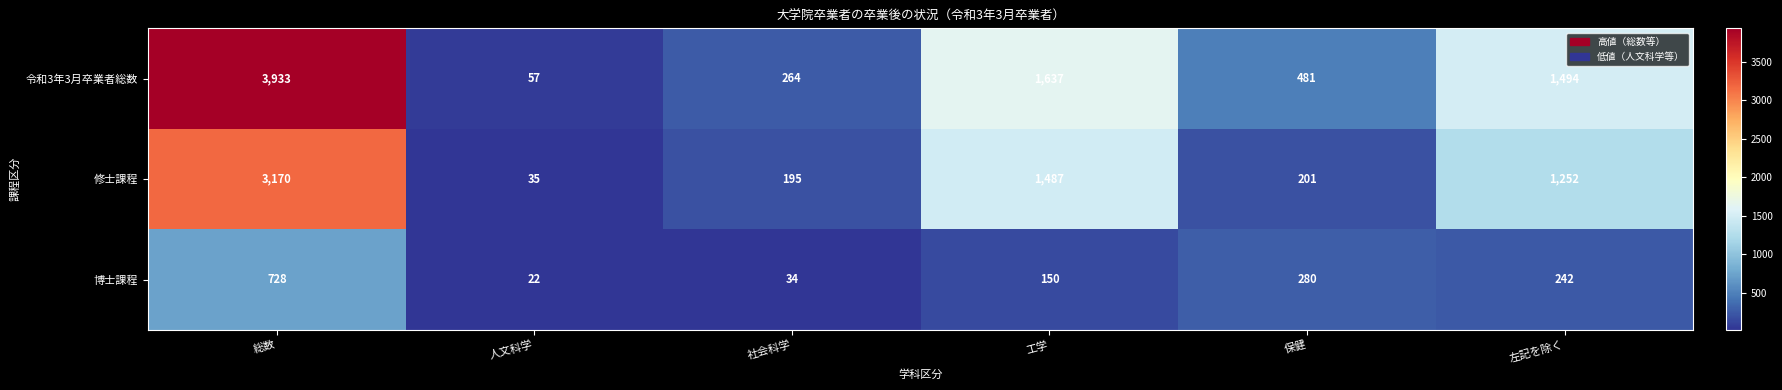

What is the sum of the 博士課程 values at 社会科学 and 左記を除く?

276